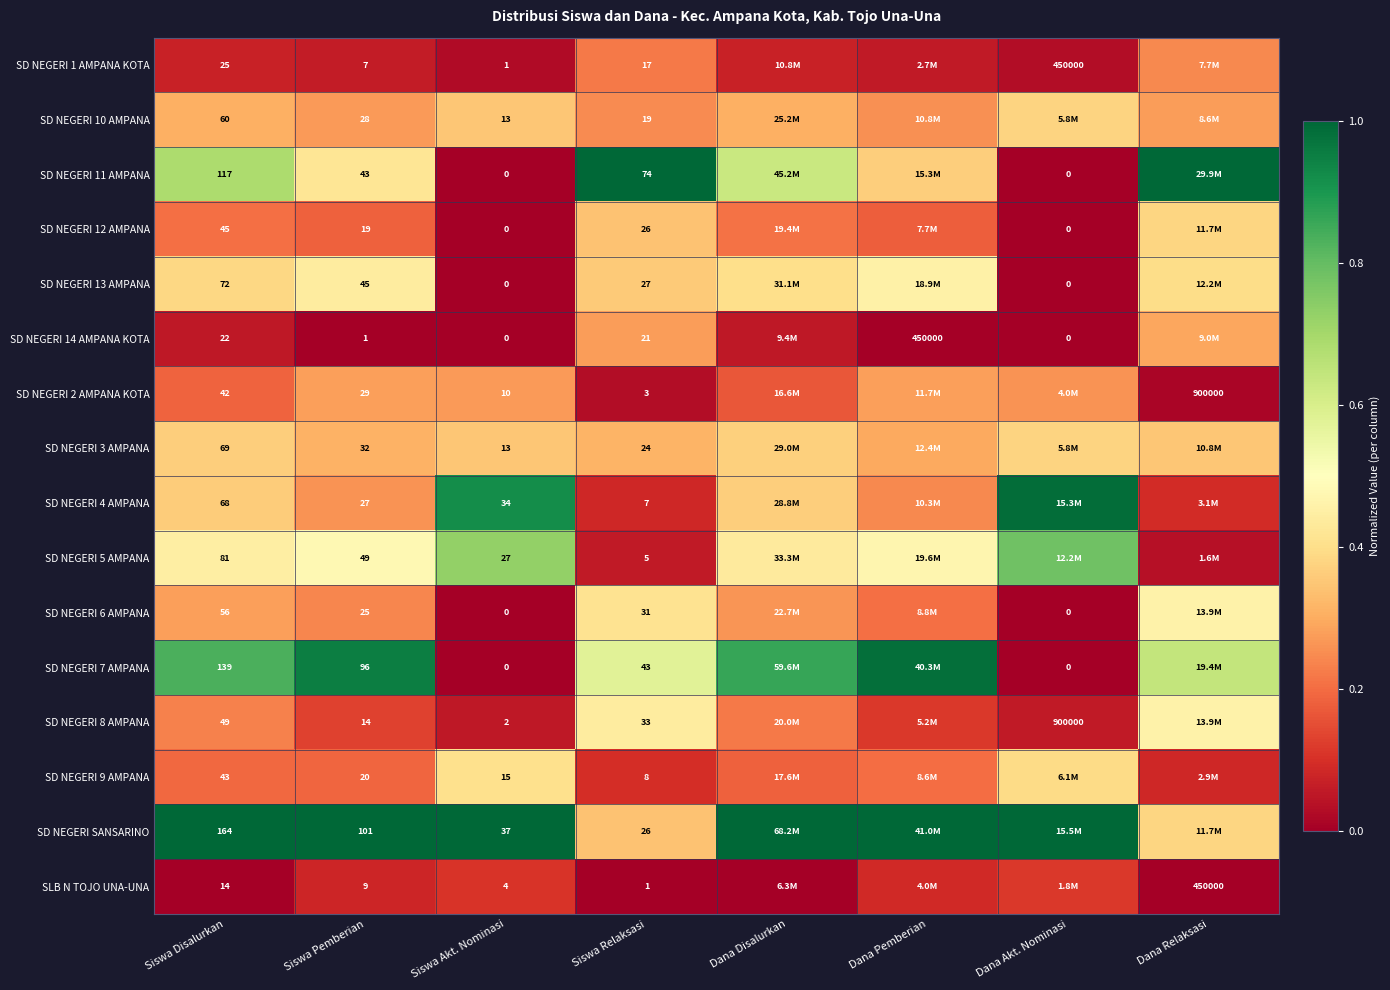

Which series changed the most between Siswa Pemberian and Siswa Relaksasi?

SD NEGERI SANSARINO